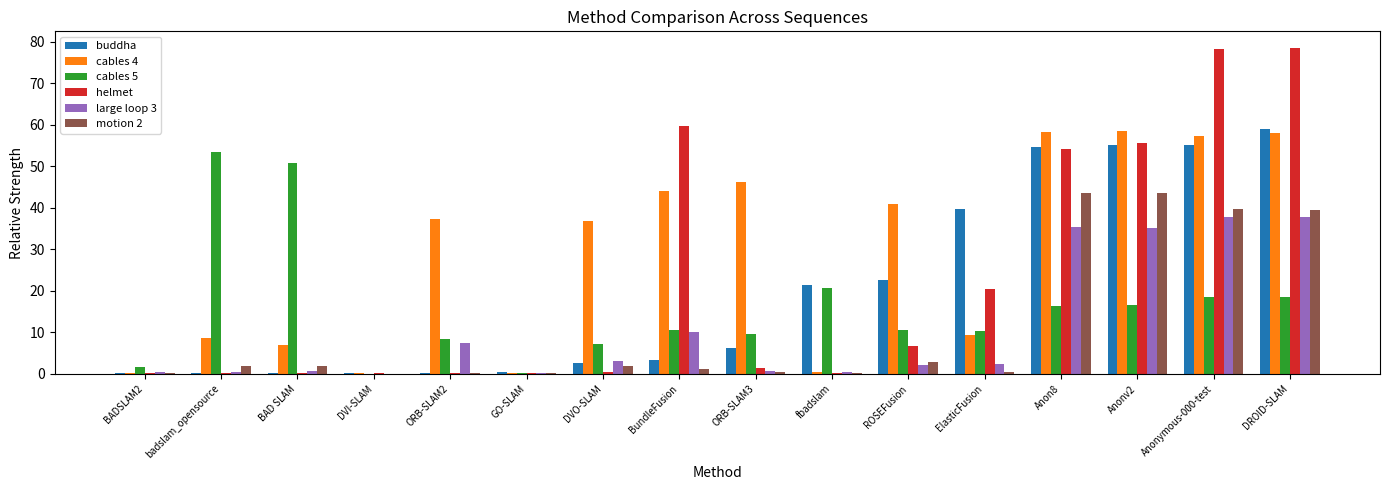

Is the value of cables 5 at BAD SLAM greater than the value of cables 4 at BundleFusion?

Yes